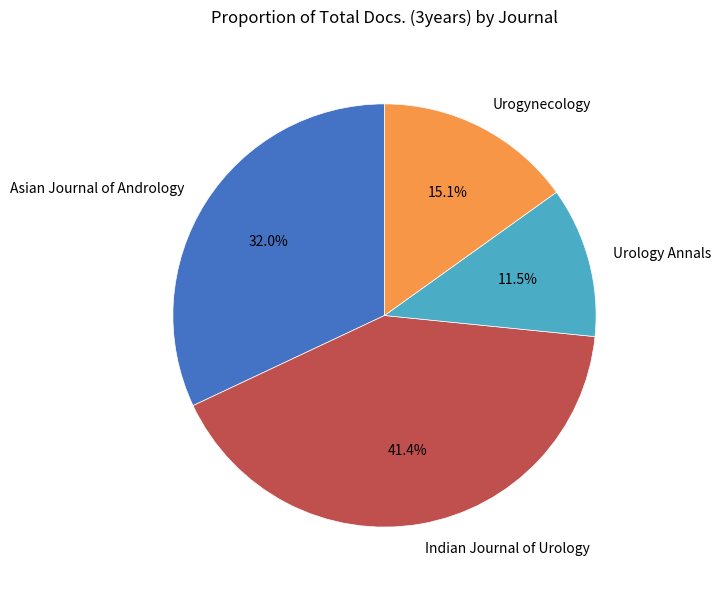

Does Asian Journal of Andrology represent more than half of the total?

No